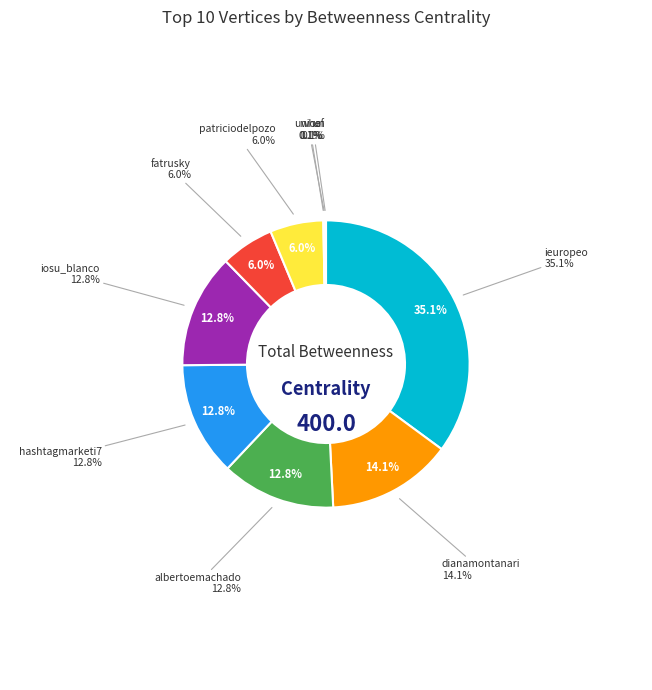

What portion of the pie excludes fatrusky?

94.0%